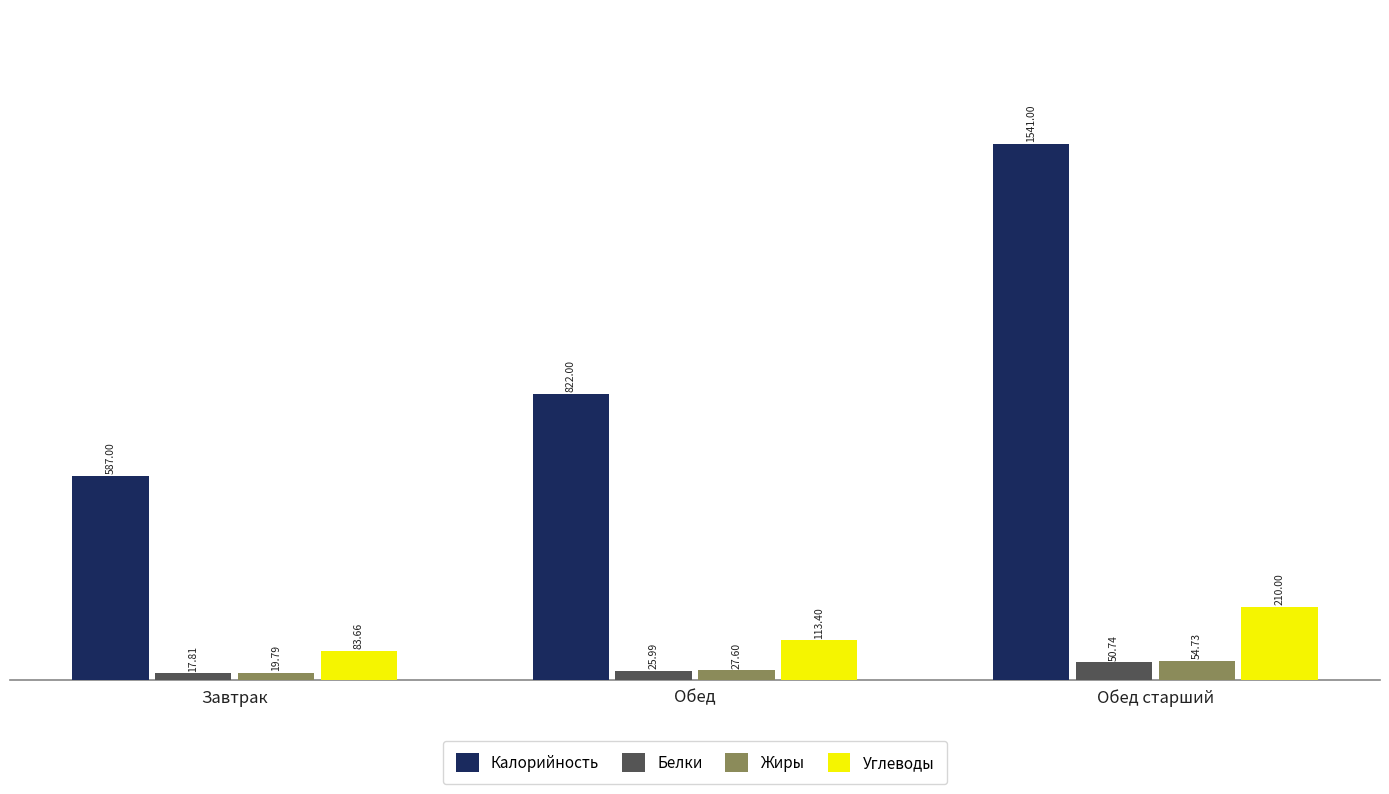

What is the approximate value of Углеводы at Завтрак?

83.7